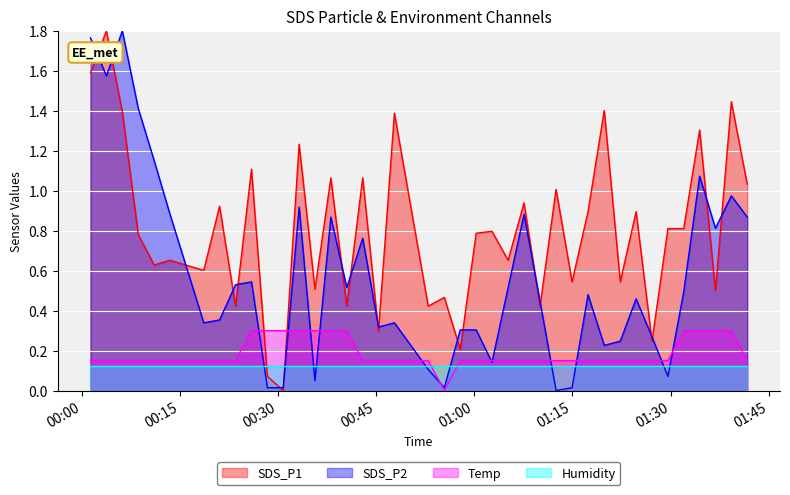

True or false: Temp has more than 1 points higher than both neighbors.

False